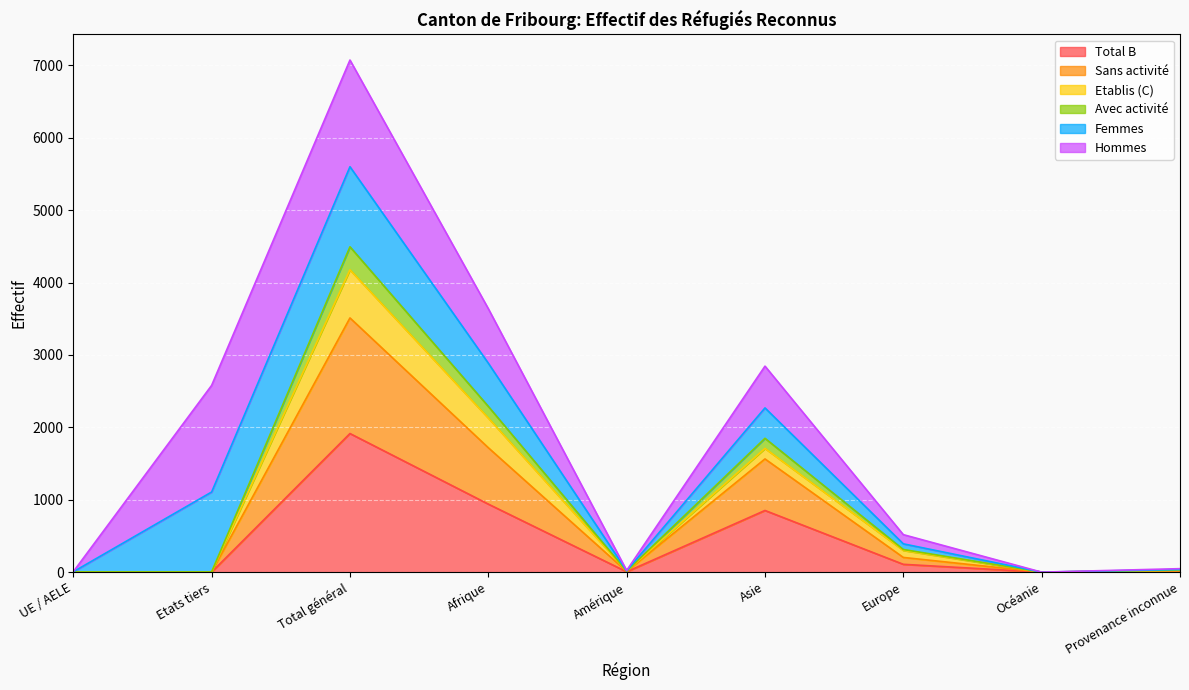

What value does the Avec activité series have at Asie?

1849